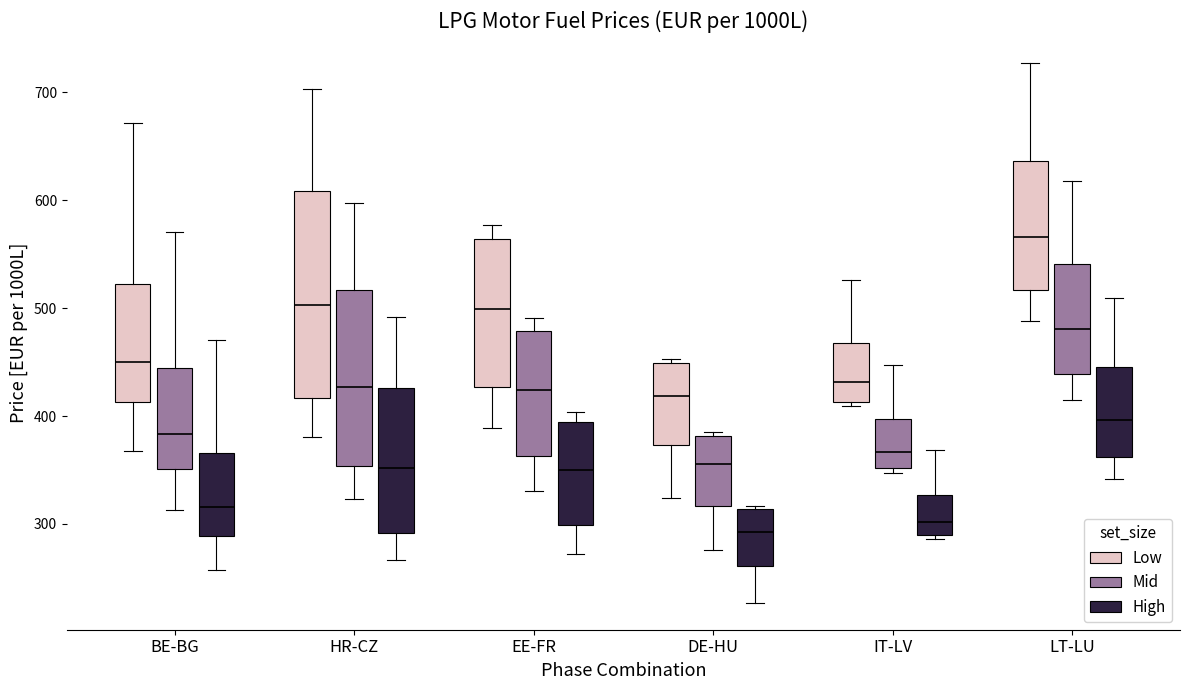

Where is the upper edge of the box for IT-LV (High) on the y-axis? The values are not printed on the chart, so give them approximately, as read against the axis.

330